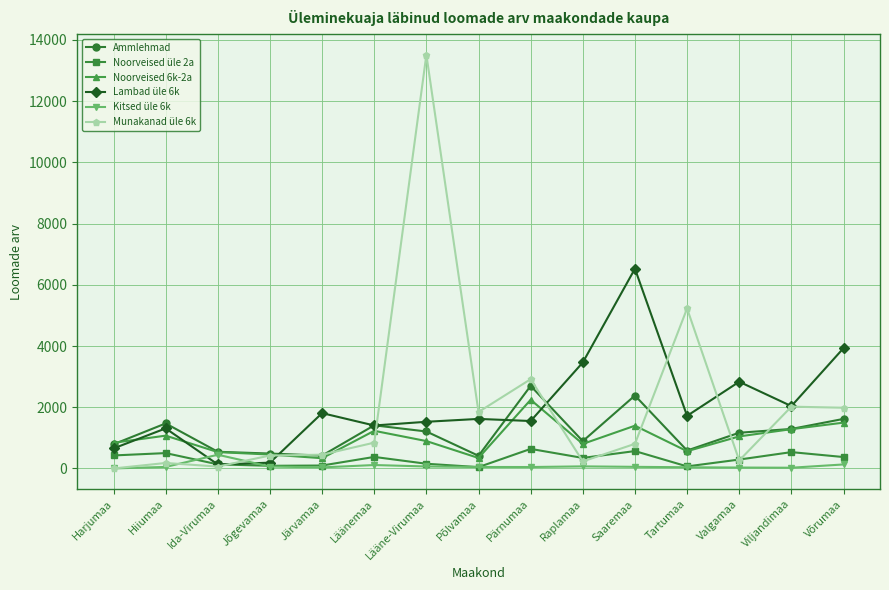

How many lines are shown in the chart?

6